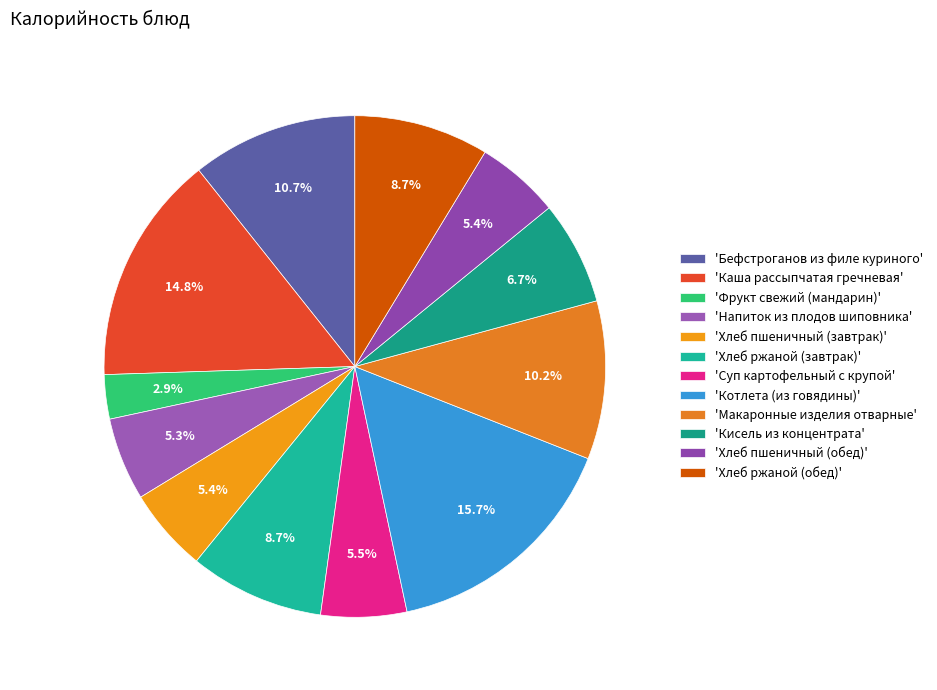

Which slice is the largest?

'Котлета (из говядины)'